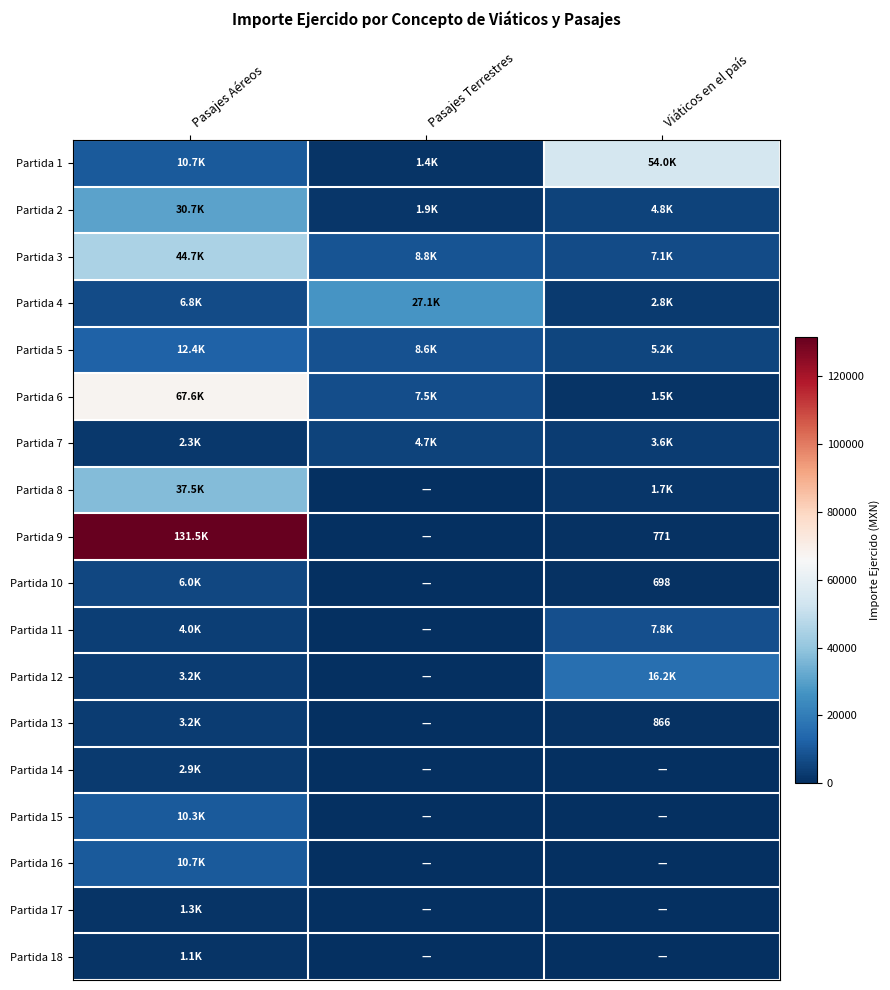

Which has a higher value, Pasajes Aéreos or Pasajes Terrestres?

Pasajes Aéreos